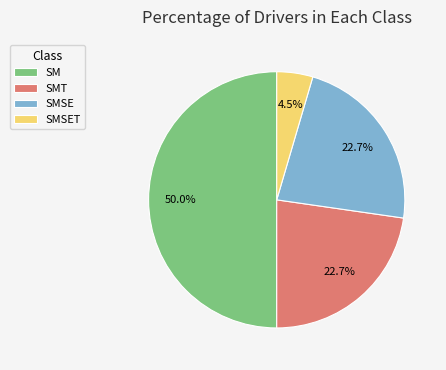

What percentage is NOT represented by SMT?

77.3%